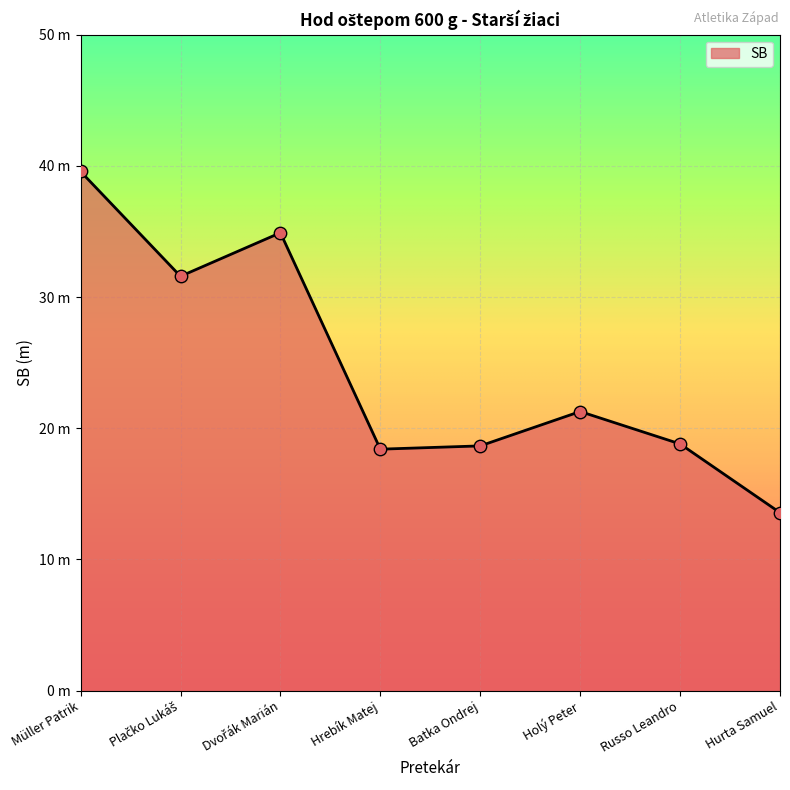

Which has a higher value, Holý Peter or Dvořák Marián?

Dvořák Marián